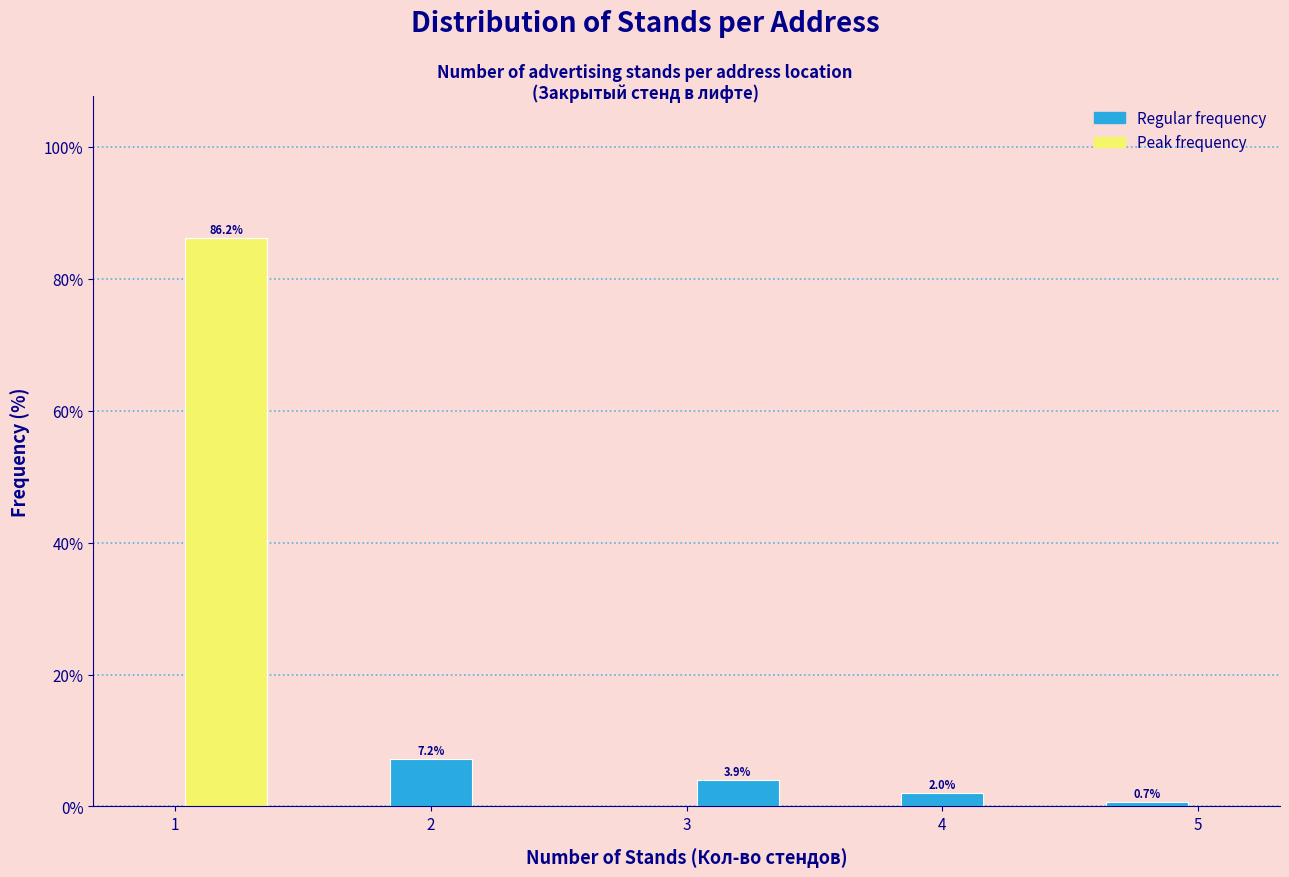

Which range on the x-axis has the tallest bar?

1.0 to 1.4